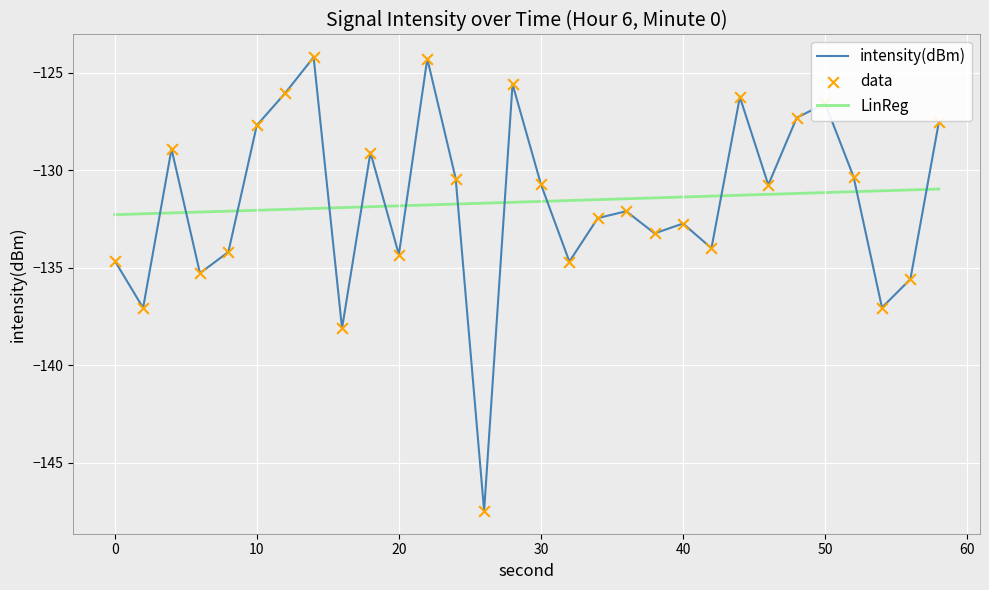

Rank the series by their maximum value, from lowest to highest.

LinReg, intensity(dBm)